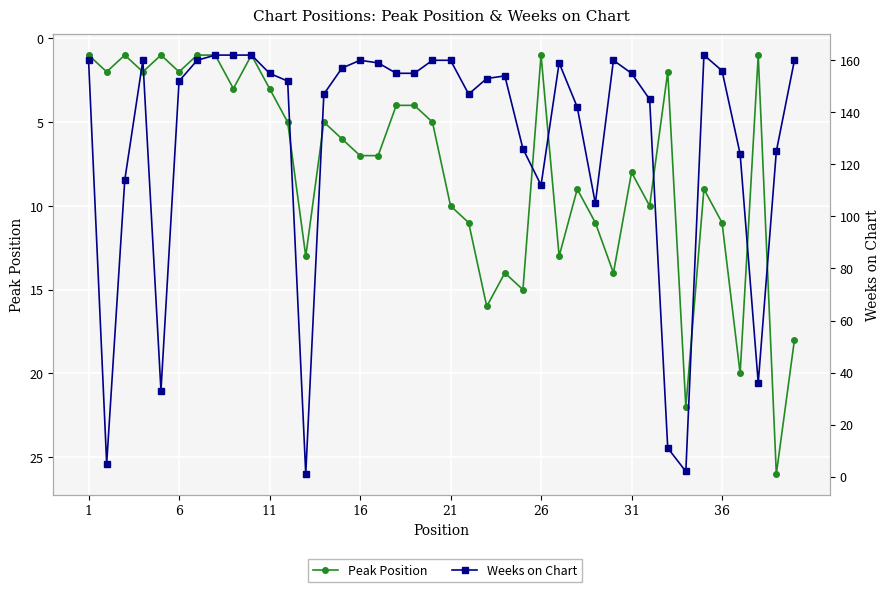

Reading left to right, extract all data points from this chart.

Peak Position: 1	2	1	2	1	2	1	1	3	1	3	5	13	5	6	7	7	4	4	5	10	11	16	14	15	1	13	9	11	14	8	10	2	22	9	11	20	1	26	18
Weeks on Chart: 160	5	114	160	33	152	160	162	162	162	155	152	1	147	157	160	159	155	155	160	160	147	153	154	126	112	159	142	105	160	155	145	11	2	162	156	124	36	125	160